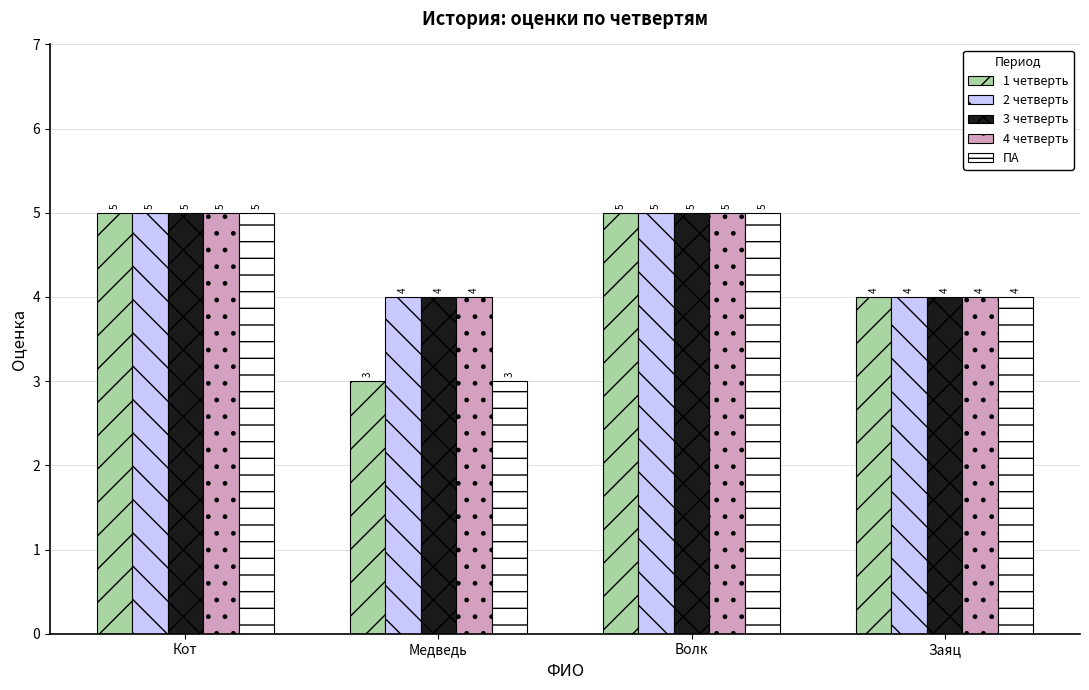

What are all the series names shown in the legend?

1 четверть, 2 четверть, 3 четверть, 4 четверть, ПА